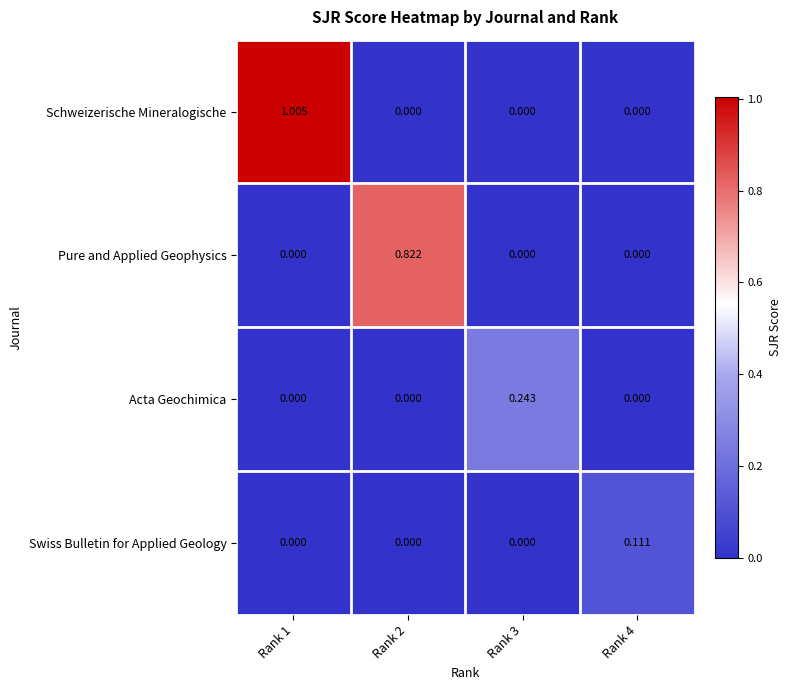

Which series changed the most between Rank 2 and Rank 4?

Pure and Applied Geophysics